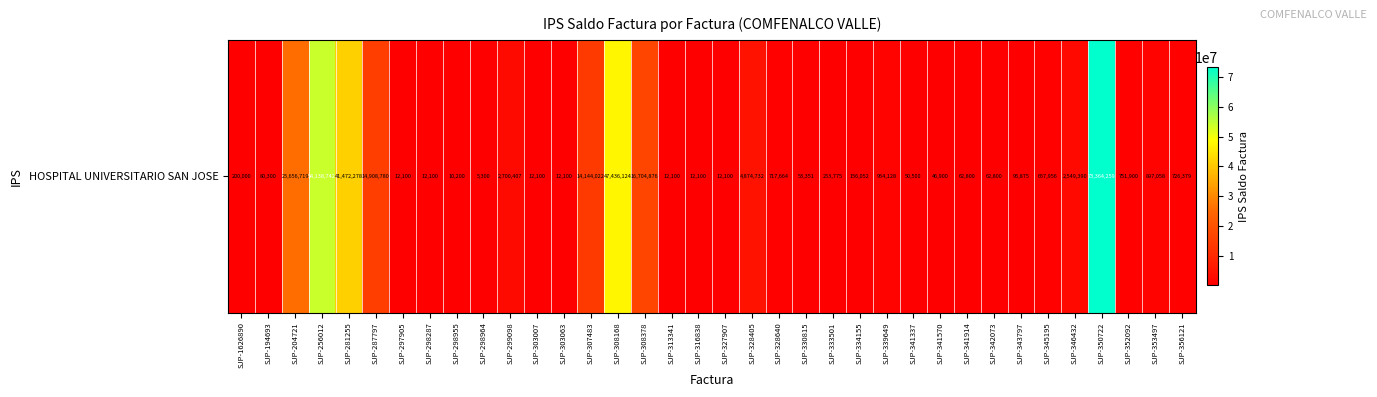

Reading left to right, list all the values displayed in this chart.

200000	80300	25656719	54138742	41472278	14908780	12100	12100	10200	5300	2700407	12100	12100	14144022	47436124	16704876	12100	12100	12100	4874732	717664	53351	253775	156052	954128	50500	46900	62800	62800	95875	657956	2549390	73364259	751900	897058	726379